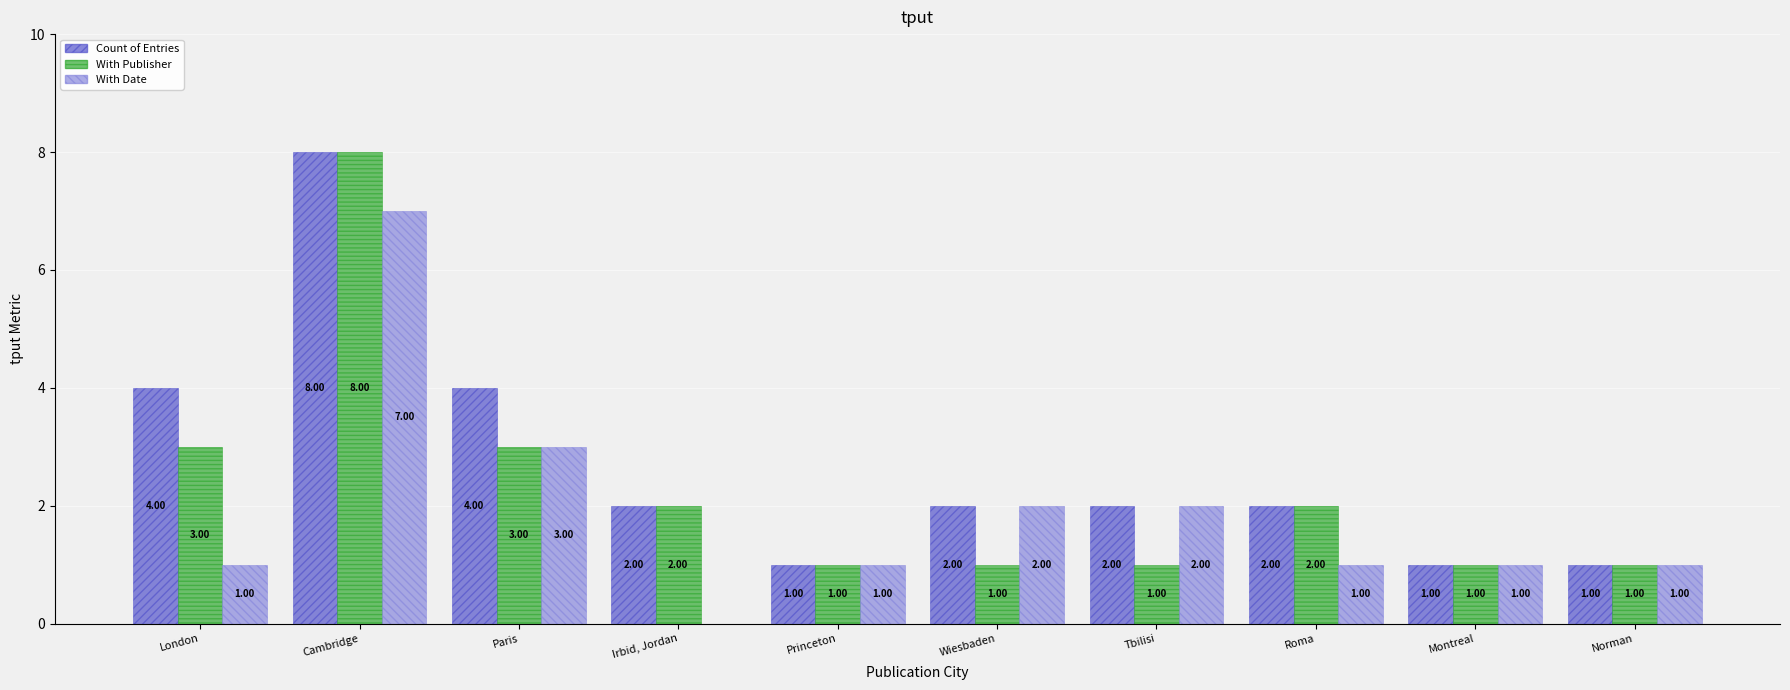

How many With Date values are between 1 and 2?

7